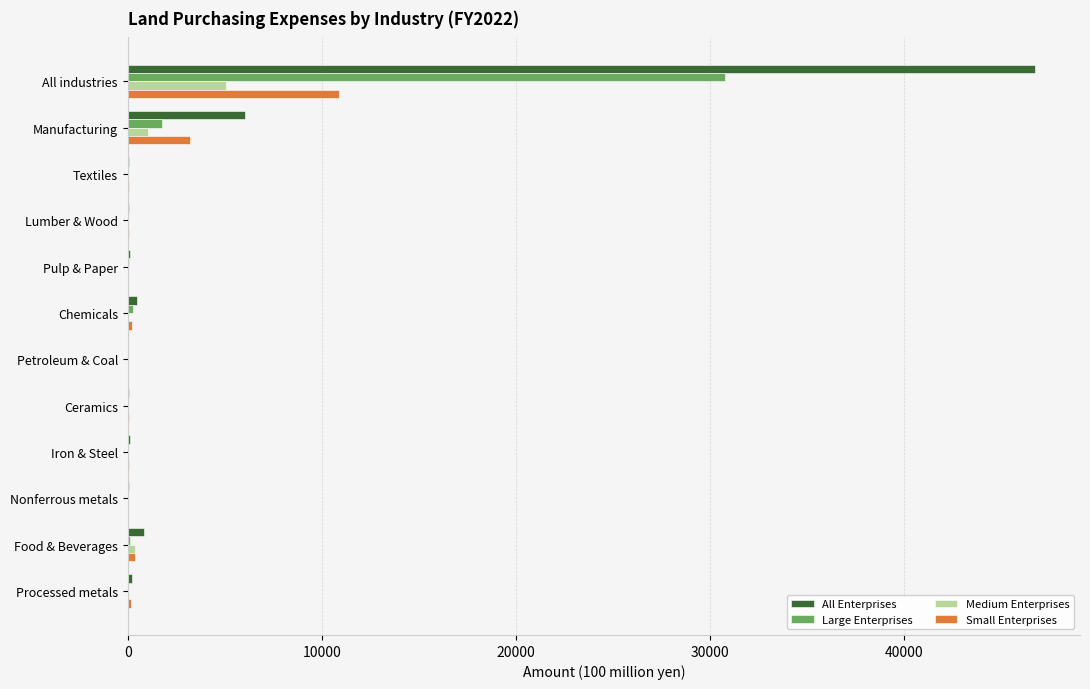

What is the sum of all Medium Enterprises values?

6613